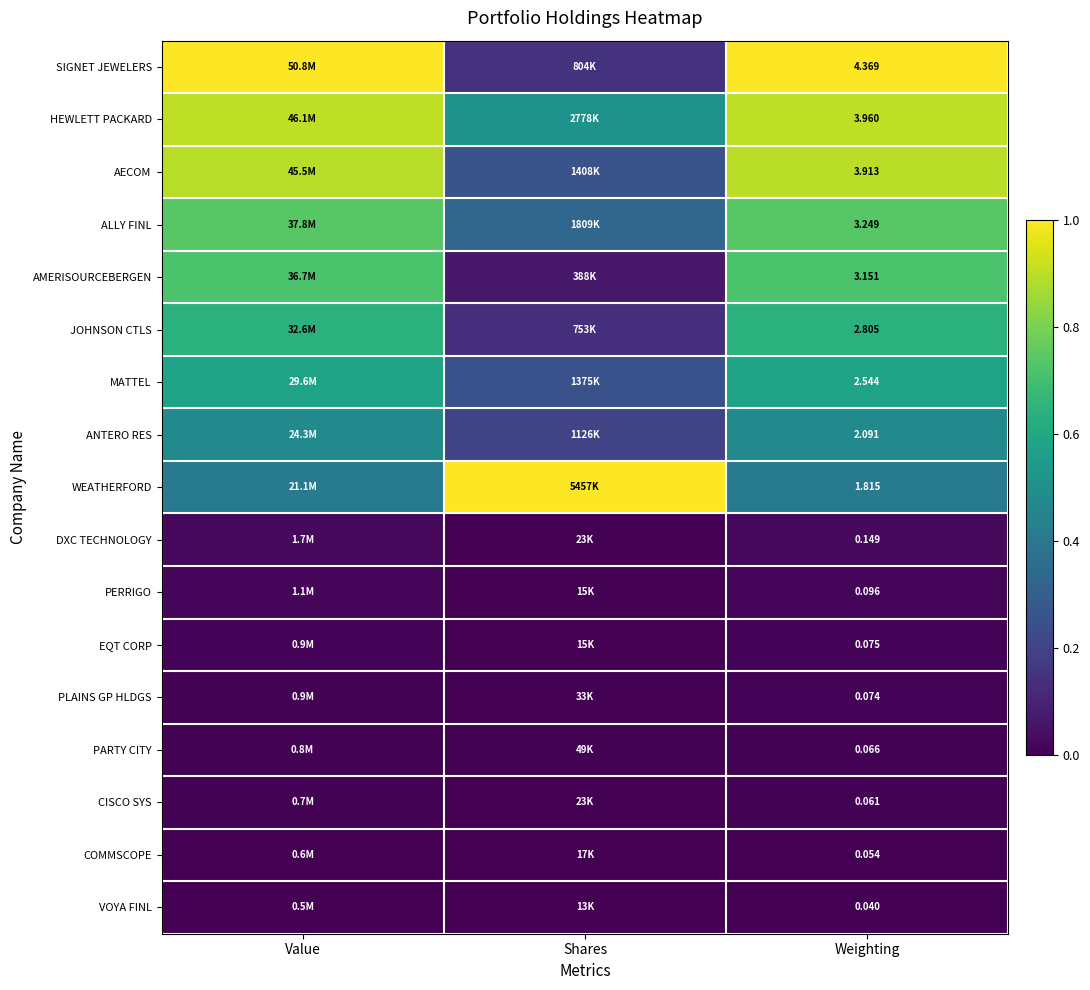

Rank the series at Weighting from highest to lowest value.

SIGNET JEWELERS, HEWLETT PACKARD, AECOM, ALLY FINL, AMERISOURCEBERGEN, JOHNSON CTLS, MATTEL, ANTERO RES, WEATHERFORD, DXC TECHNOLOGY, PERRIGO, EQT CORP, PLAINS GP HLDGS, PARTY CITY, CISCO SYS, COMMSCOPE, VOYA FINL